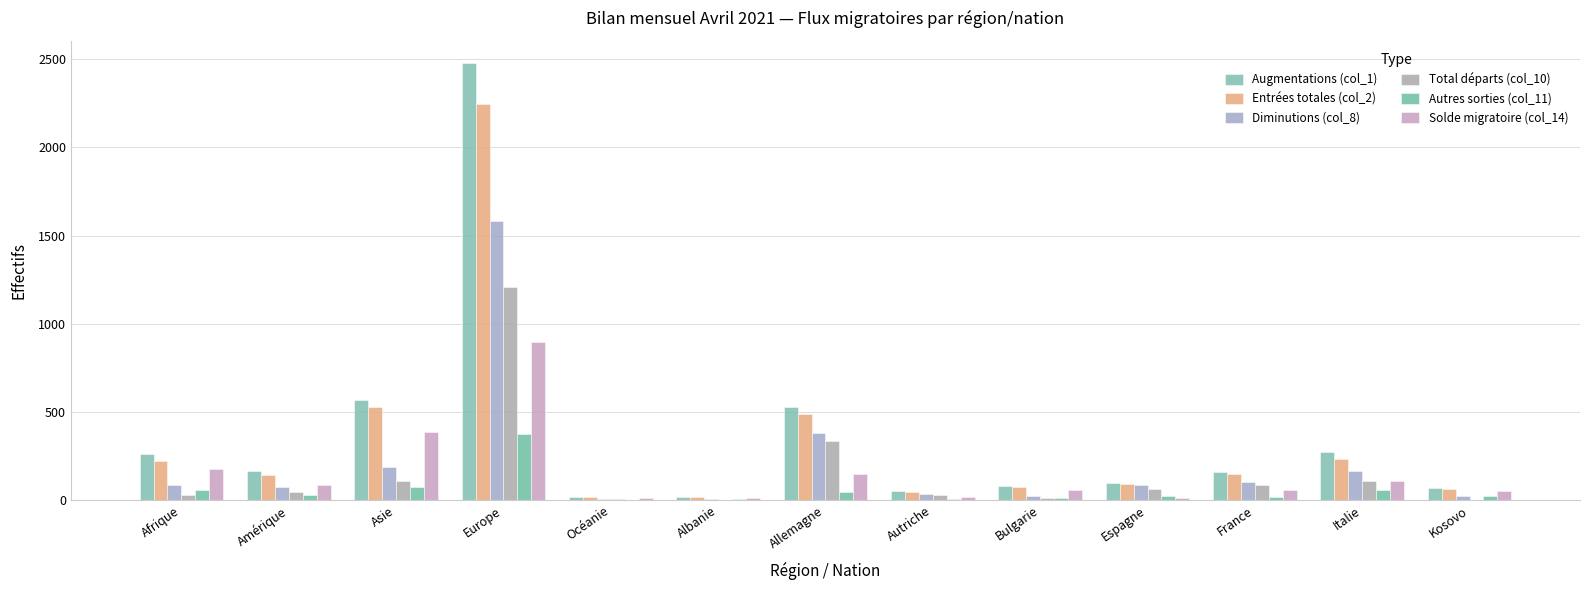

Reading left to right, extract all data points from this chart.

Augmentations (col_1): 261	162	570	2481	18	15	529	51	79	96	160	274	71
Entrées totales (col_2): 220	143	528	2244	18	15	490	48	73	90	149	230	62
Diminutions (col_8): 87	74	185	1585	7	4	381	36	21	85	102	164	21
Total départs (col_10): 29	47	110	1211	7	0	335	30	11	64	87	109	1
Autres sorties (col_11): 58	27	75	374	0	4	46	6	10	21	15	55	20
Solde migratoire (col_14): 174	88	385	896	11	11	148	15	58	11	58	110	50